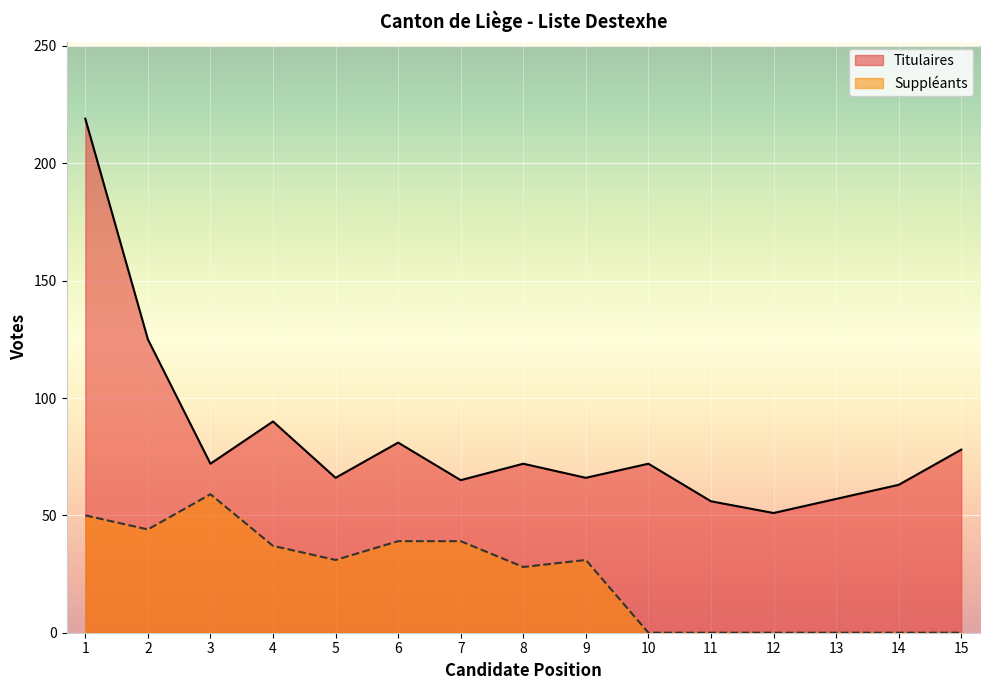

What is the difference between the Suppleants values at 11 and 4?

37